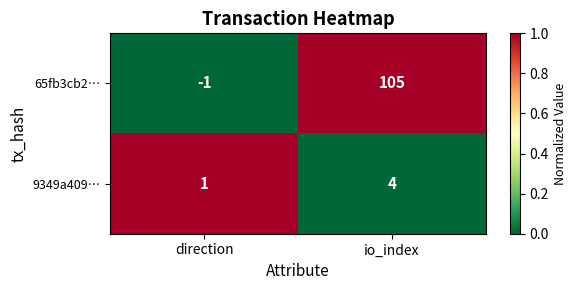

What is the sum of the 9349a409… values at io_index and direction?

5